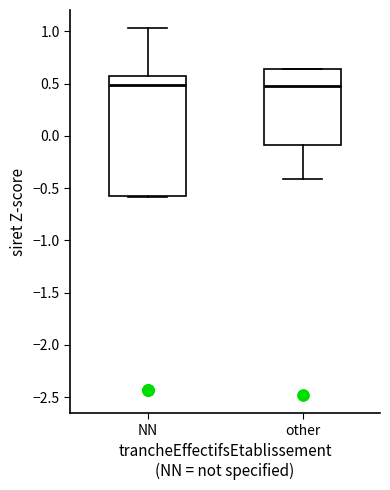

Comparing the boxes themselves (not the whiskers), which one is the tallest?

NN